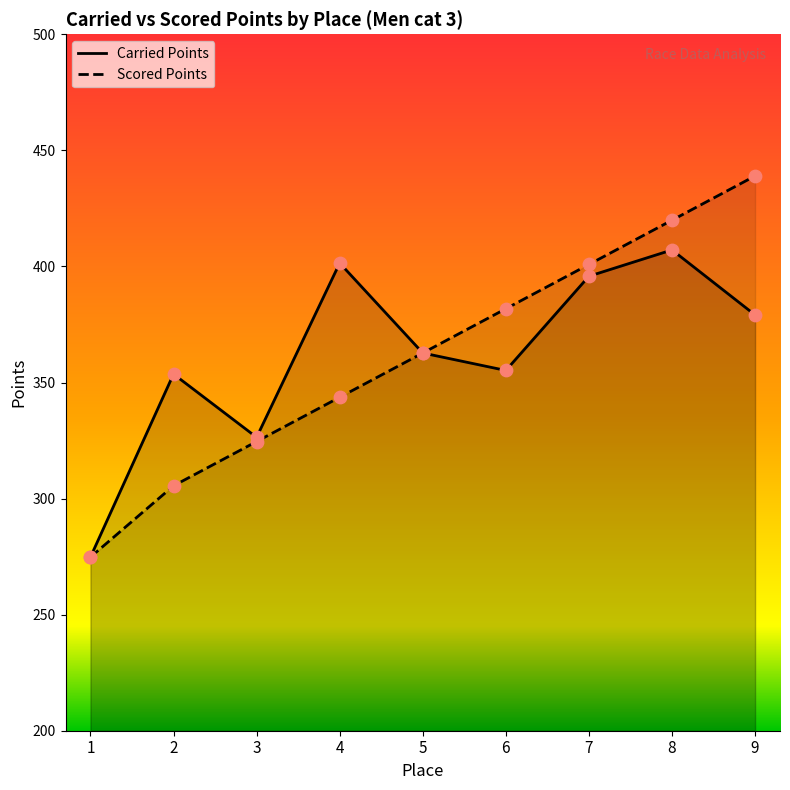

Which series contains the highest Y value?

Scored Points